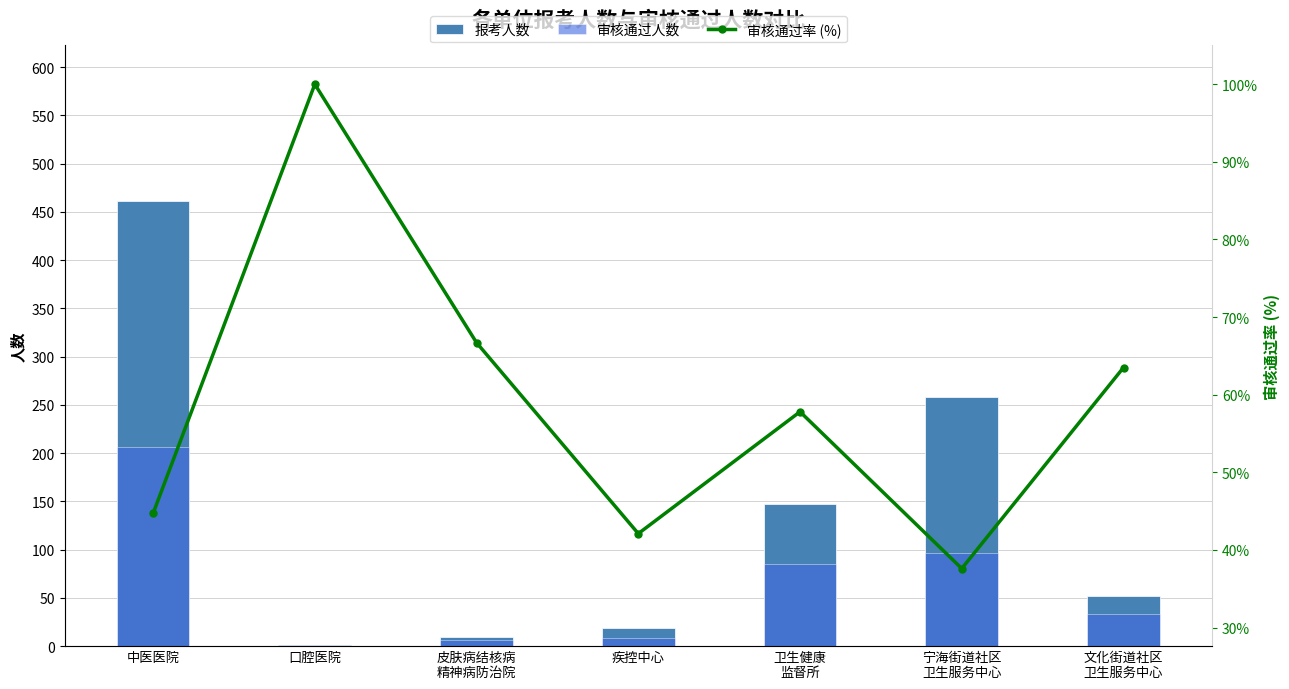

Which series changed the most between 中医医院 and 卫生健康
监督所?

报考人数